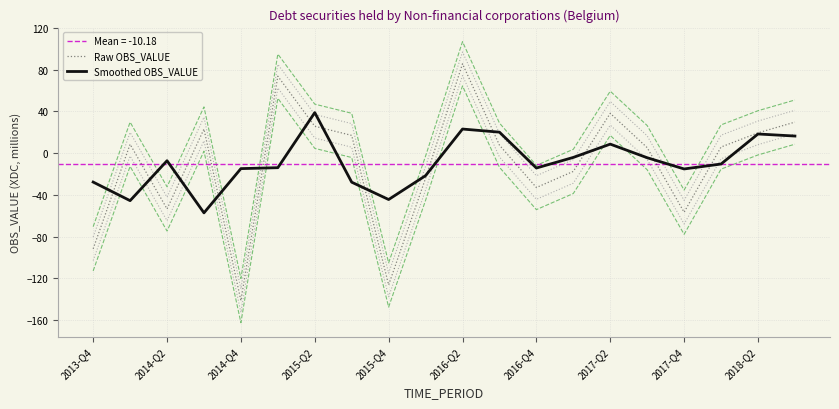

Which category has the highest value in the Smoothed OBS_VALUE series?

2015-Q2